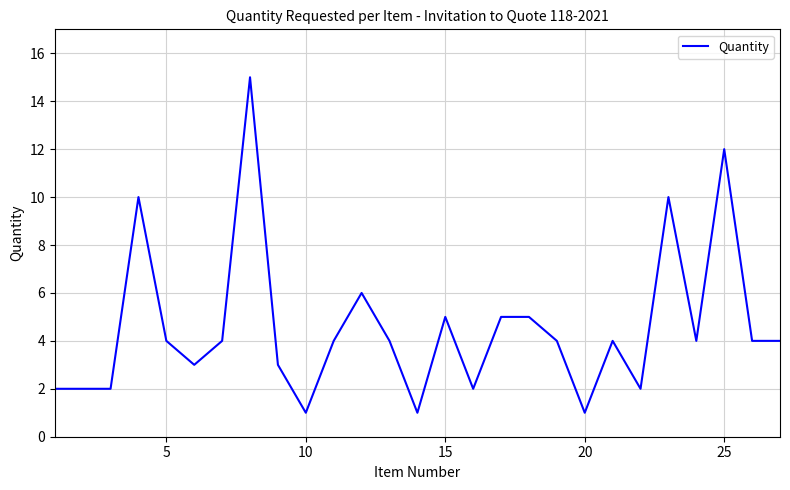

What is the maximum value shown in the chart?

15